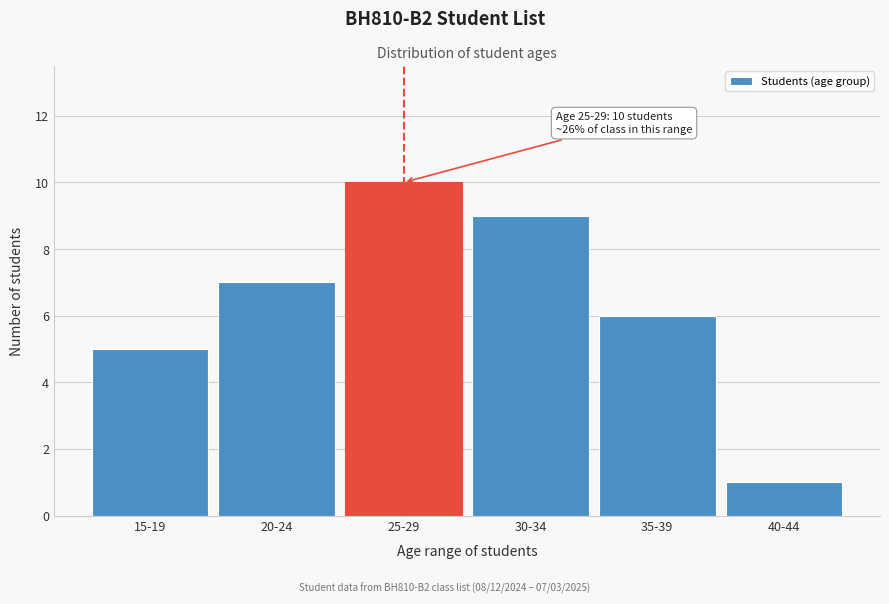

Reading right to left, what are all the values shown in this chart?

40-44=1	35-39=6	30-34=9	25-29=10	20-24=7	15-19=5